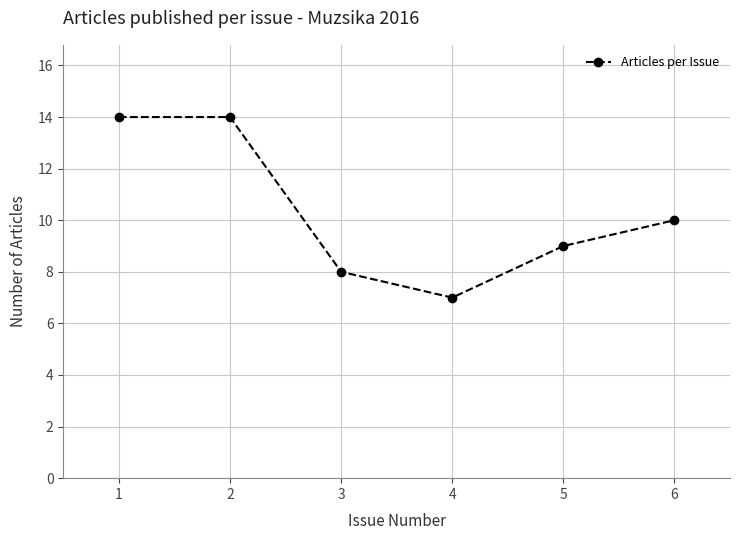

Between 3 and 4, which is larger?

3